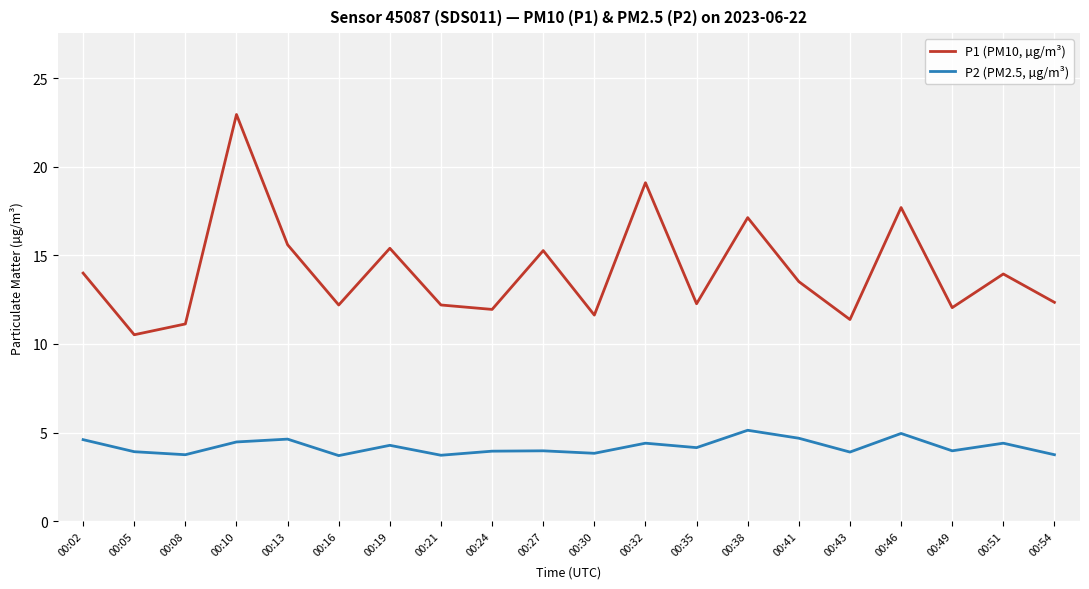

List the series in order of their overall mean, lowest first.

P2 (PM2.5, µg/m³), P1 (PM10, µg/m³)